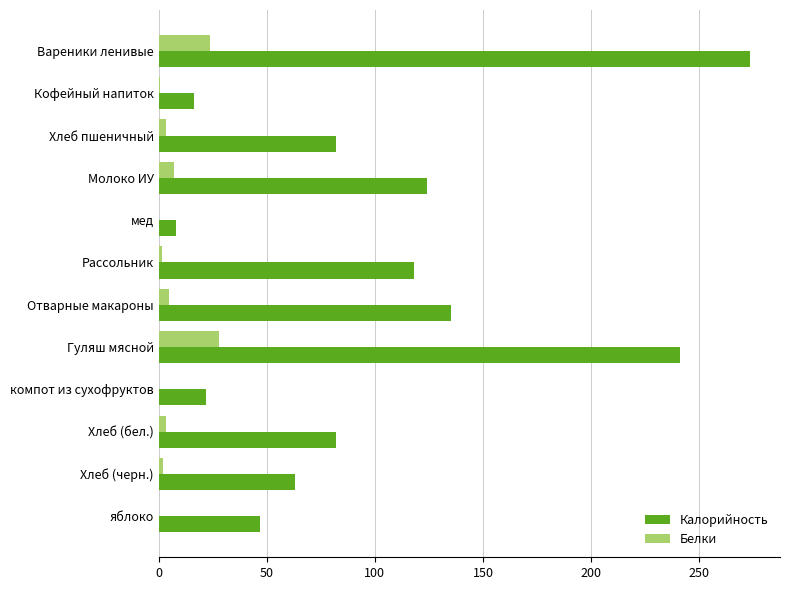

Which series changed the most between мед and Рассольник?

Калорийность